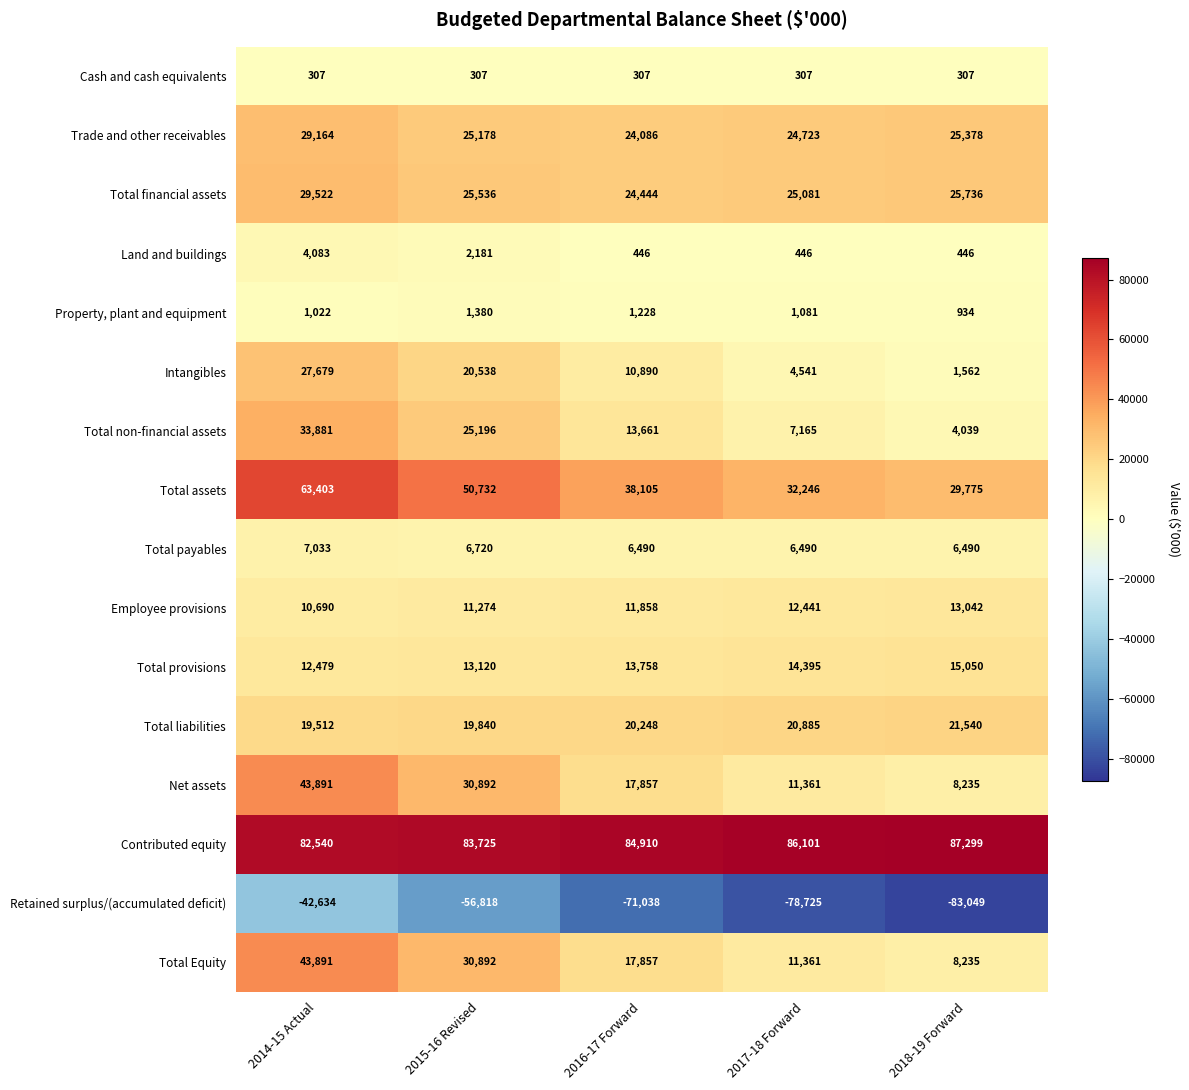

Is it true that Property, plant and equipment equals 1446 at 2018-19 Forward?

False